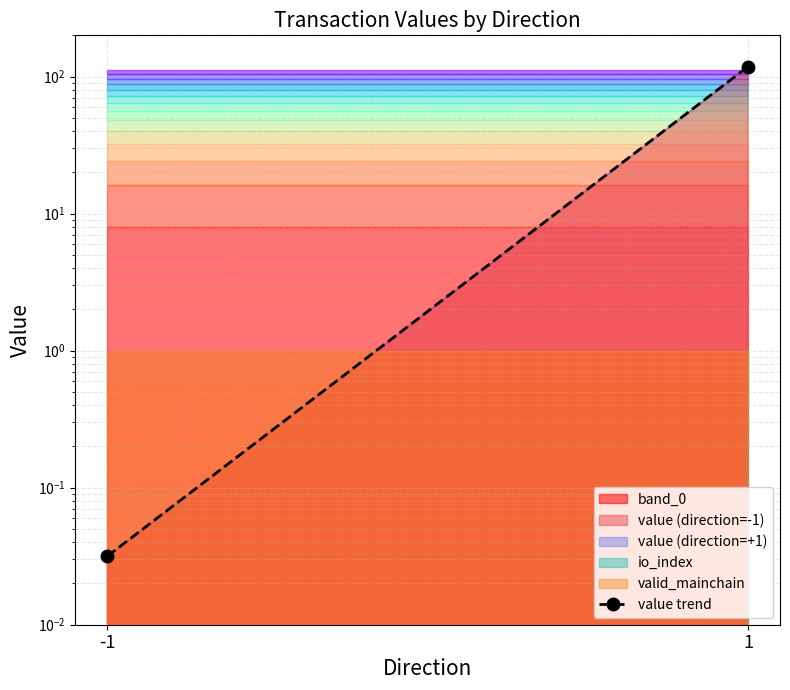

Where is the data nearest to the value 59?

-1